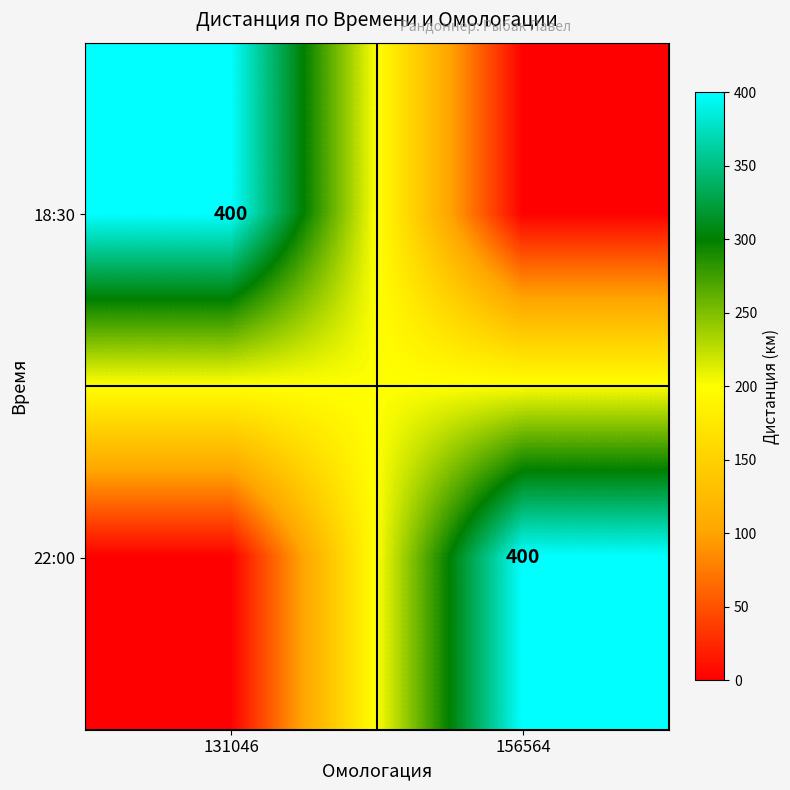

True or false: 22:00 has a value of 222 at 156564.

False